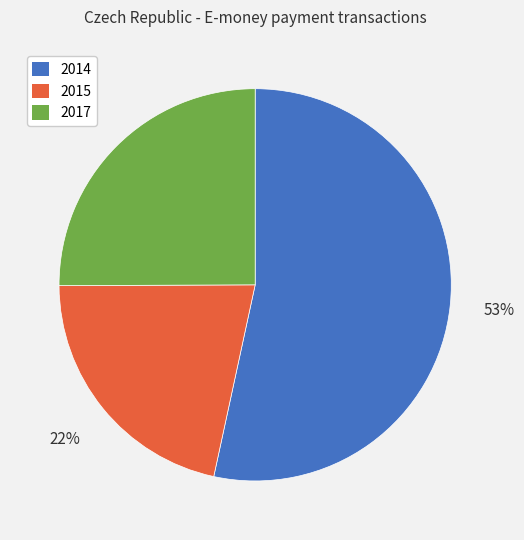

What is the majority slice?

2014